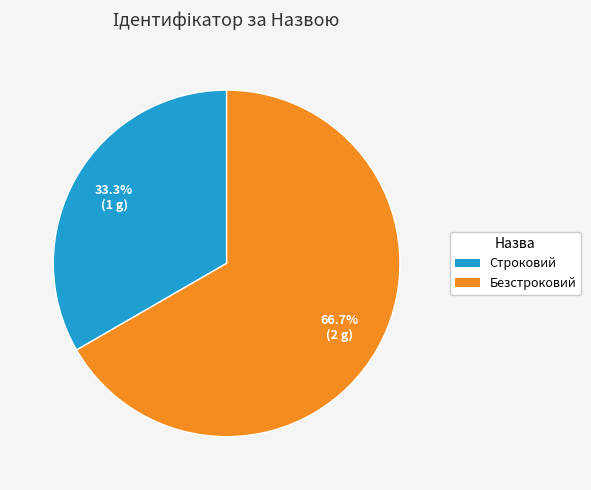

To the nearest percent, what is the average slice percentage?

50%